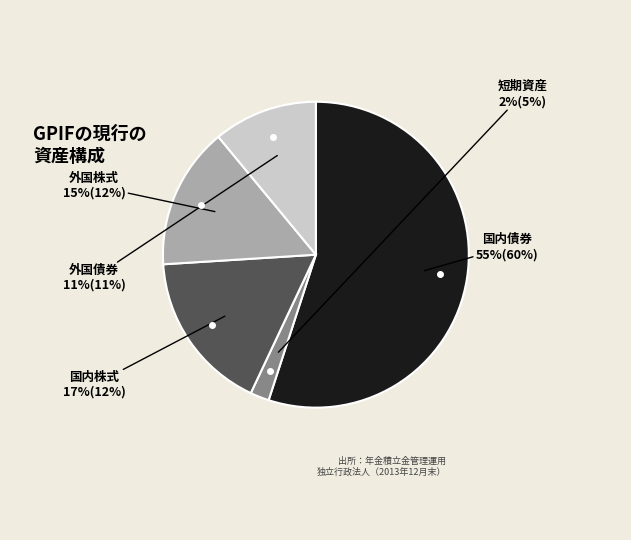

Is there any slice that represents more than half of the pie?

Yes